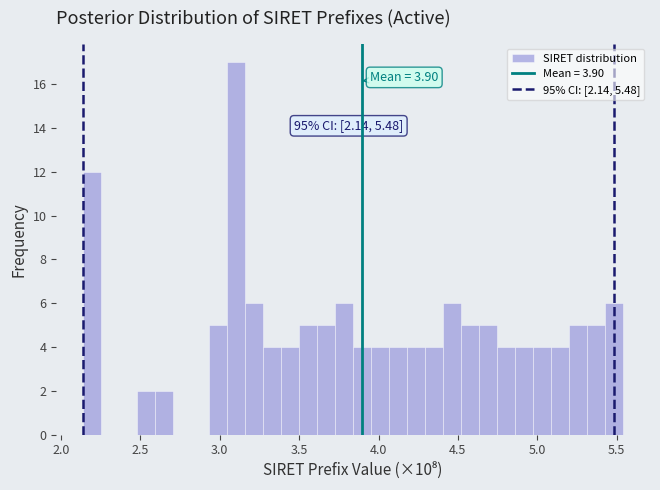

Read against the x-axis, roughly where is the centre of the tallest bar?

3.10